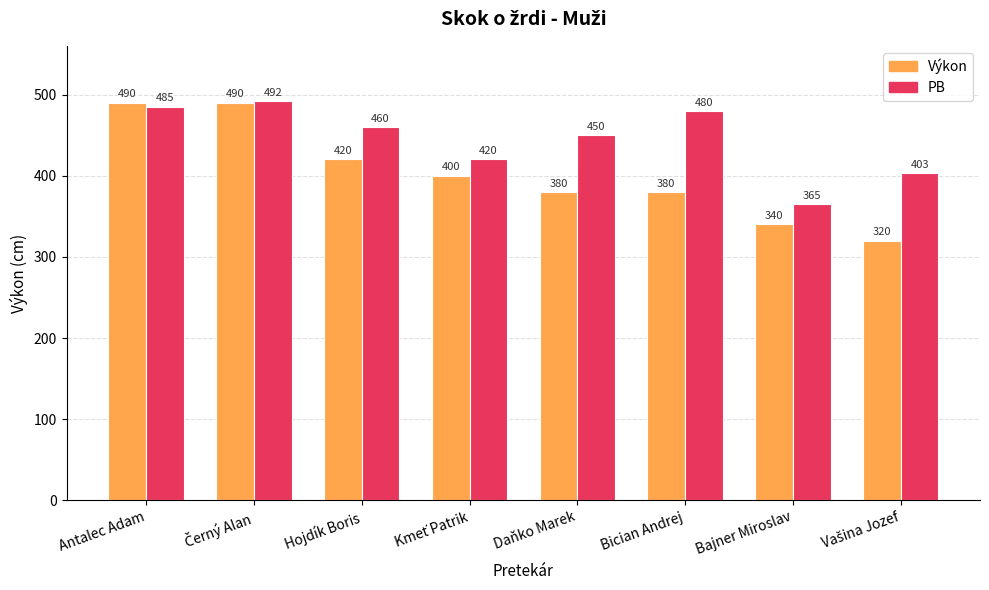

What is the difference between the Výkon values at Daňko Marek and Hojdík Boris?

40